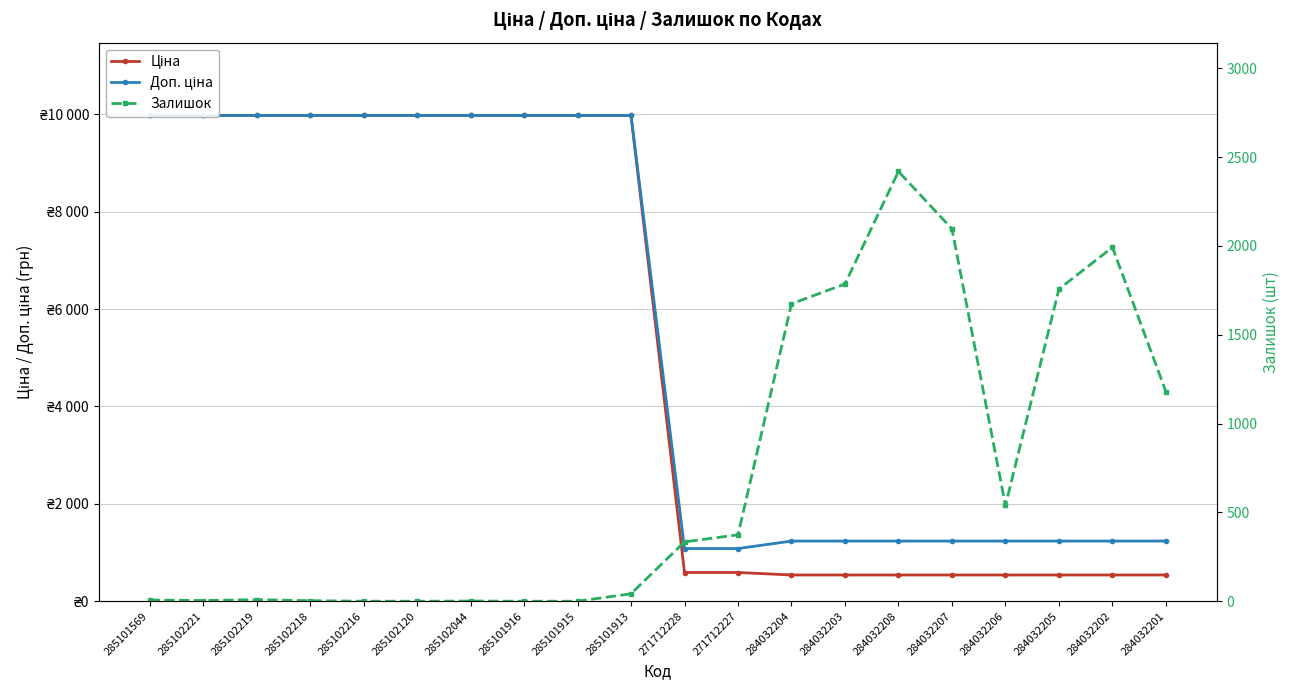

Is it true that Доп. ціна equals 3847.1 at 285102218?

False